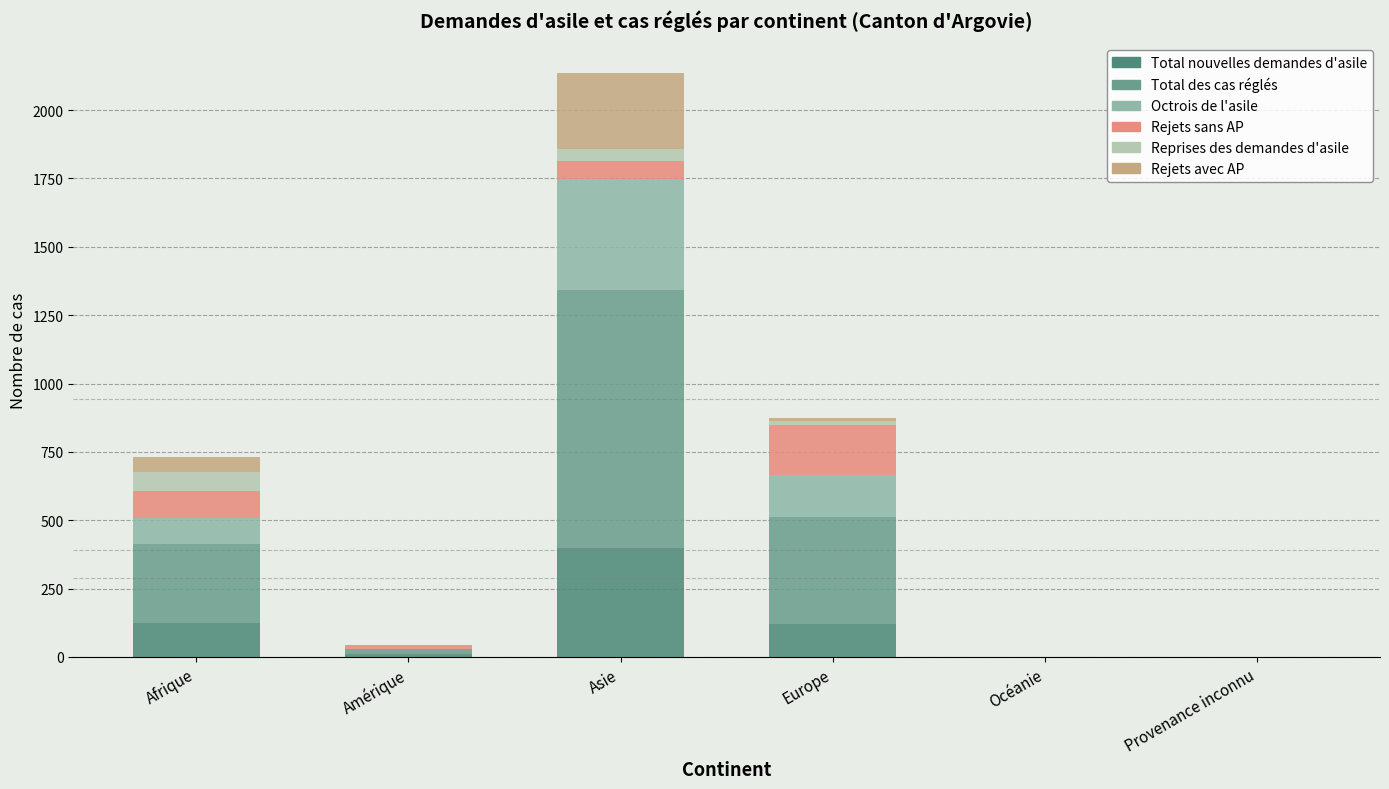

What is the total value across all series at Europe?

873